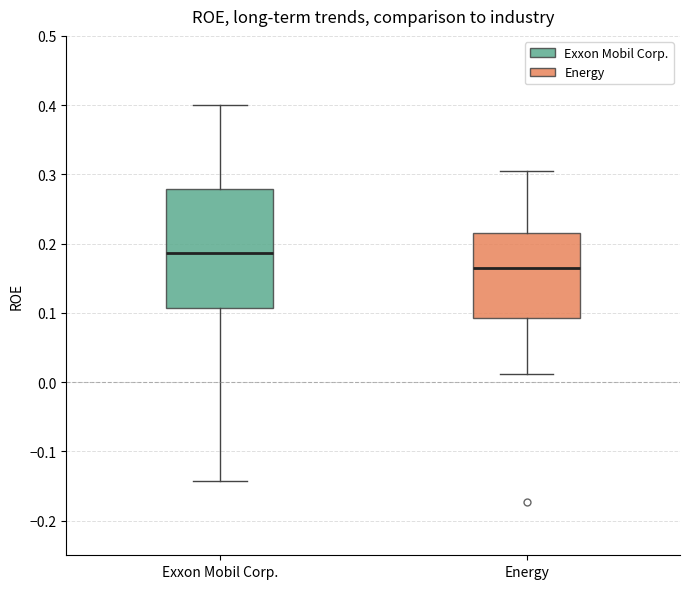

Reading left to right, transcribe this box plot: for each box, give where its median line is, the range the box spans, and where its two whiskers end, as read against the y-axis. The values are not printed on the chart, so give them approximately, as read against the axis.

Exxon Mobil Corp.: median 0.19, box 0.11 to 0.28, whiskers -0.14 to 0.40
Energy: median 0.17, box 0.09 to 0.22, whiskers 0.01 to 0.30